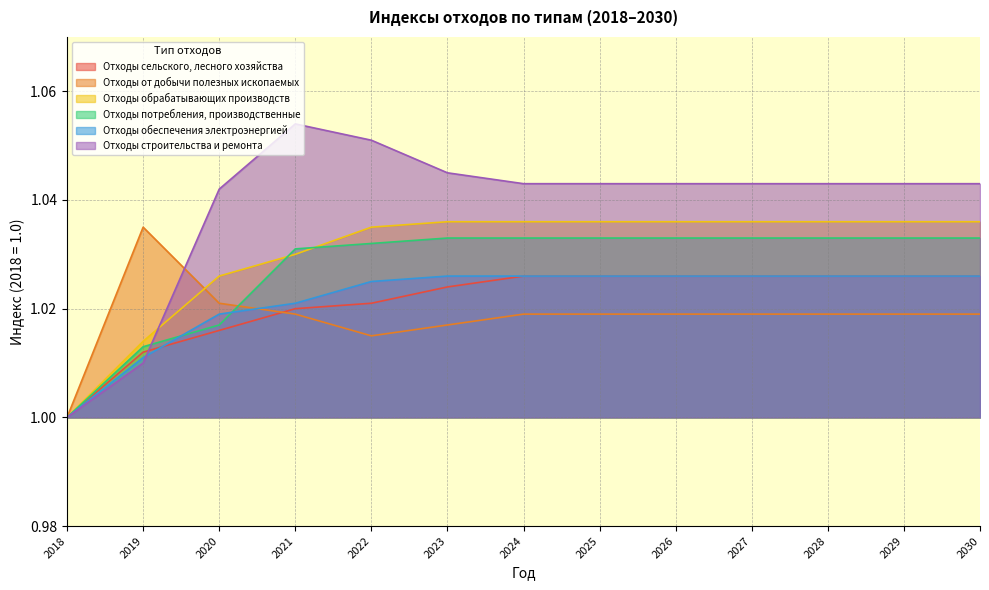

Which has a higher value, 2022 or 2023?

2023